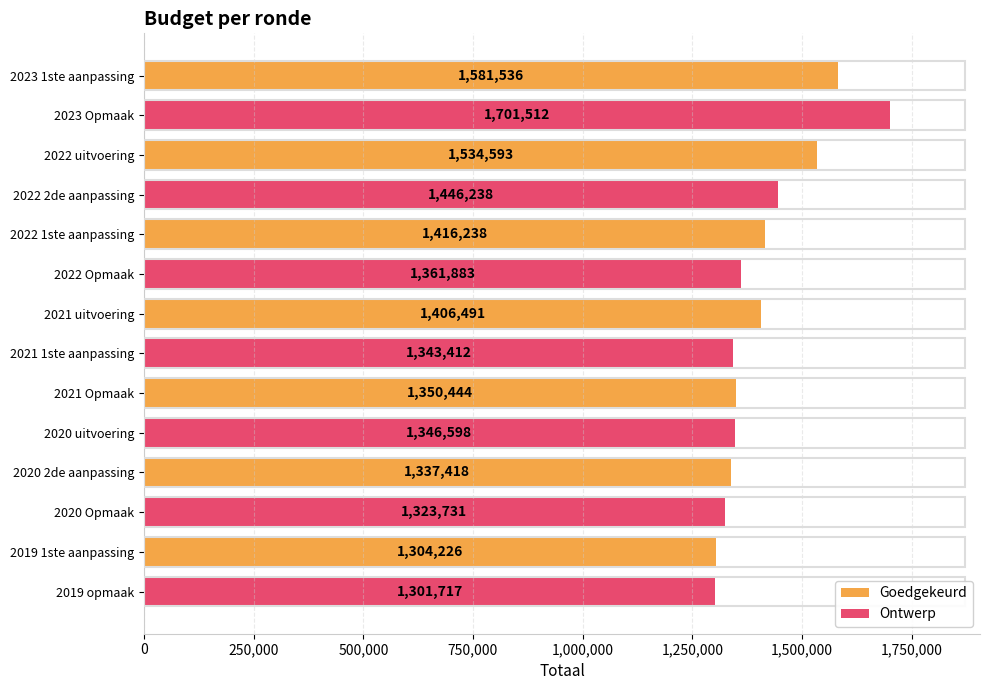

What is the difference between the highest and lowest values at 2019 1ste aanpassing?

2509